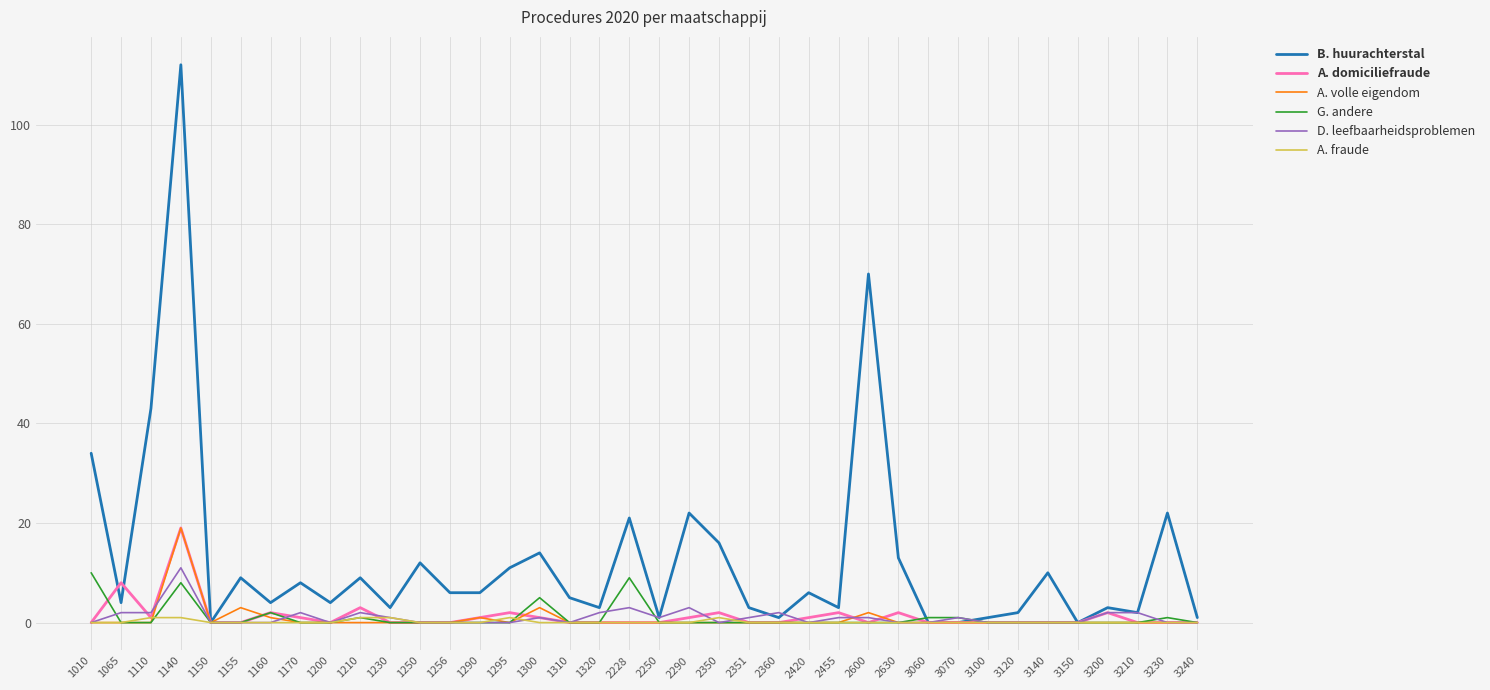

What is the spread (max minus min) of values at 1250?

12